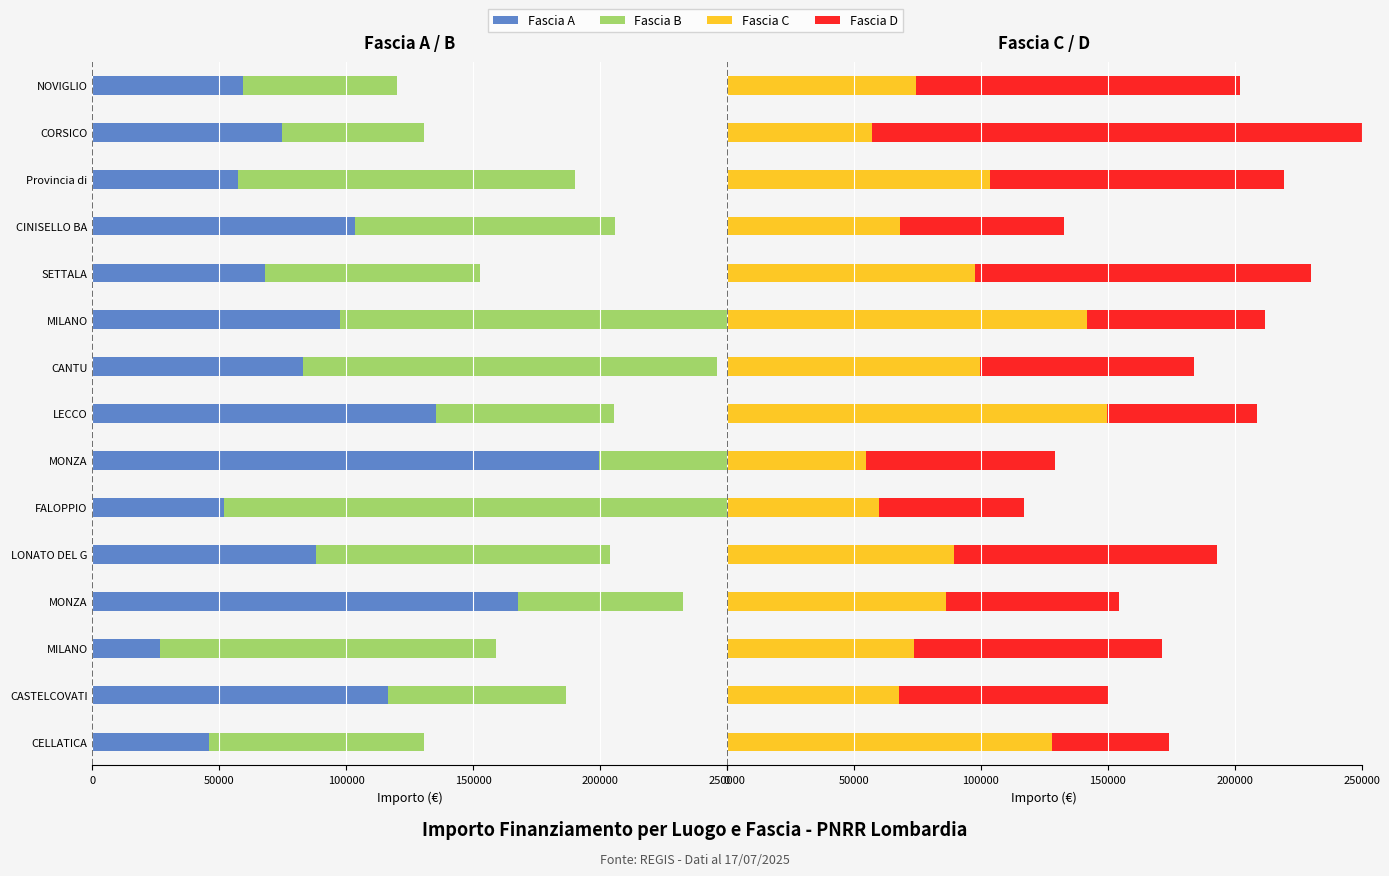

At how many categories does at least one series exceed 66424?

15